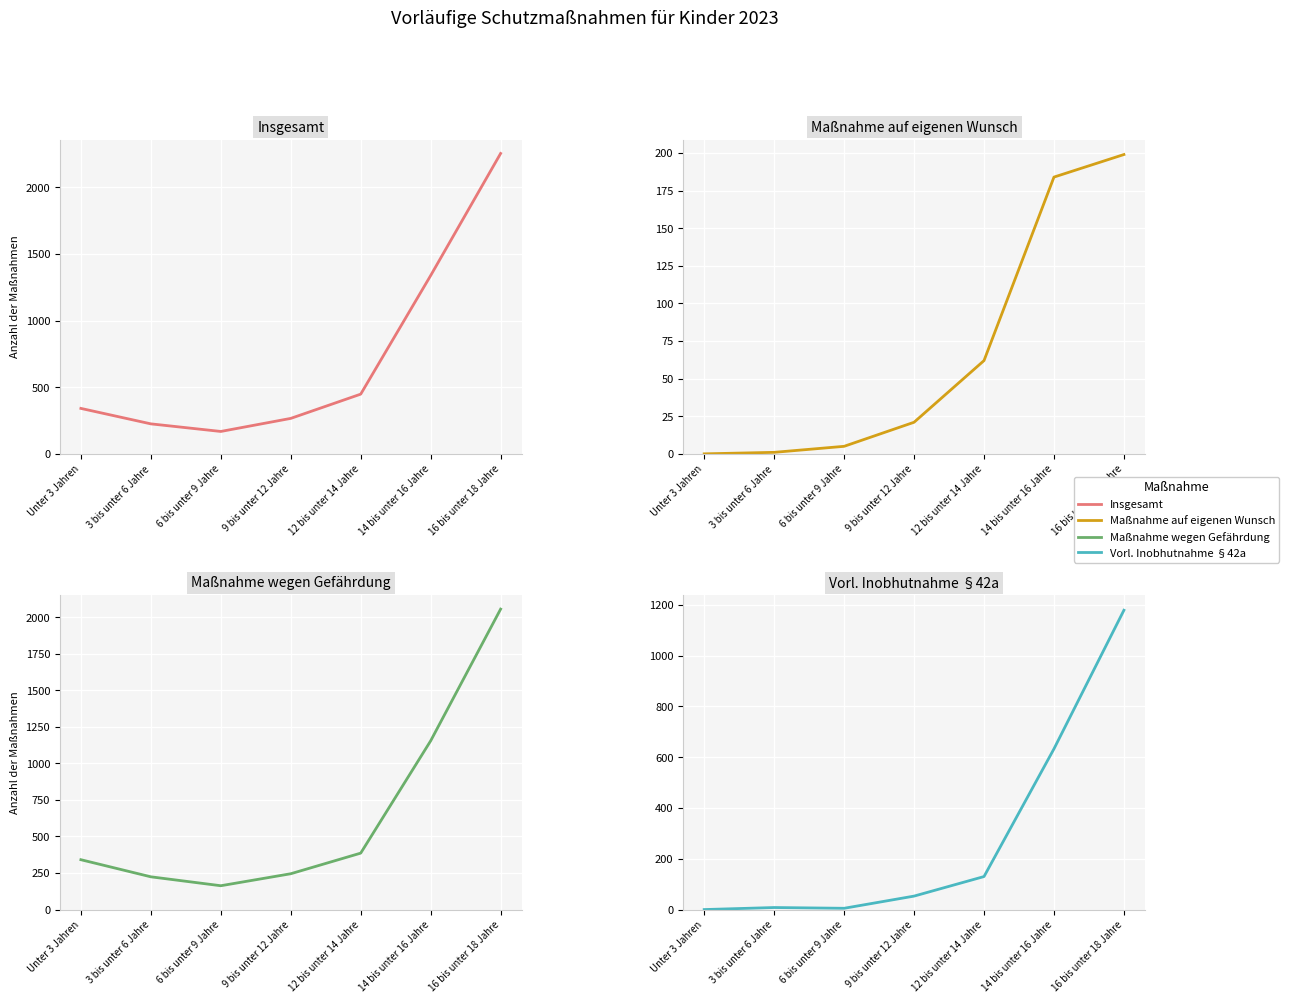

Which series has the largest total across all categories?

Insgesamt